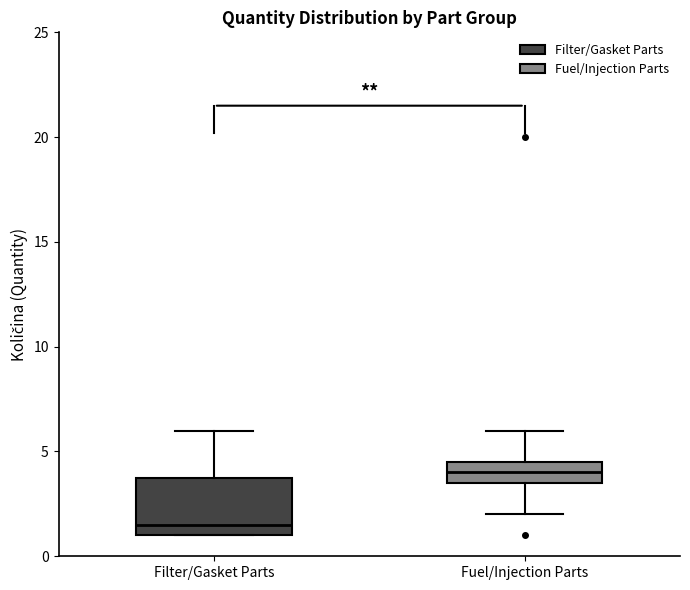

Where does the lower whisker of the box for Fuel/Injection Parts end on the y-axis? The values are not printed on the chart, so give them approximately, as read against the axis.

2.0